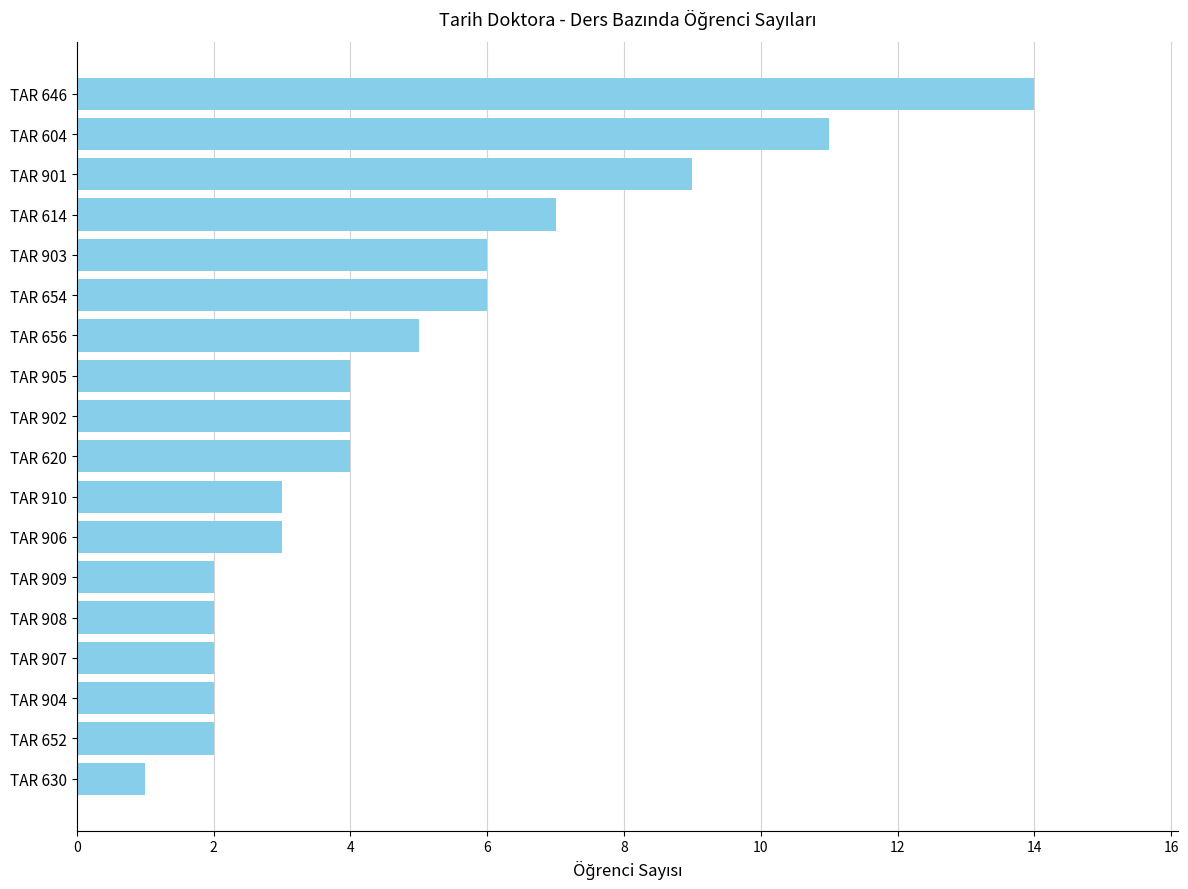

True or false: the data shows 5 at TAR 656.

True